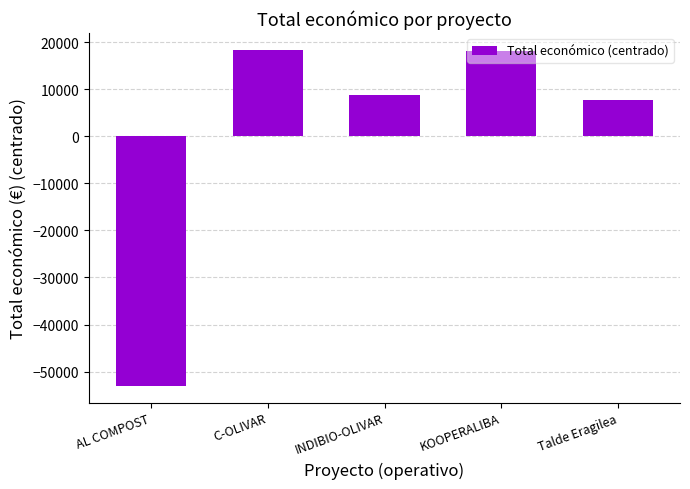

What is the label of the 3rd bar from the right?

INDIBIO-OLIVAR